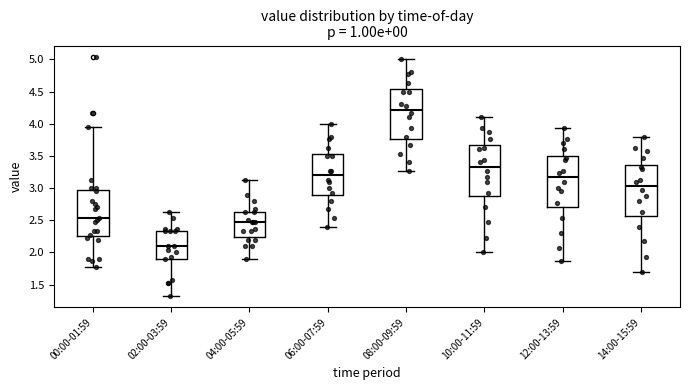

Which box's median line is the highest?

08:00-09:59